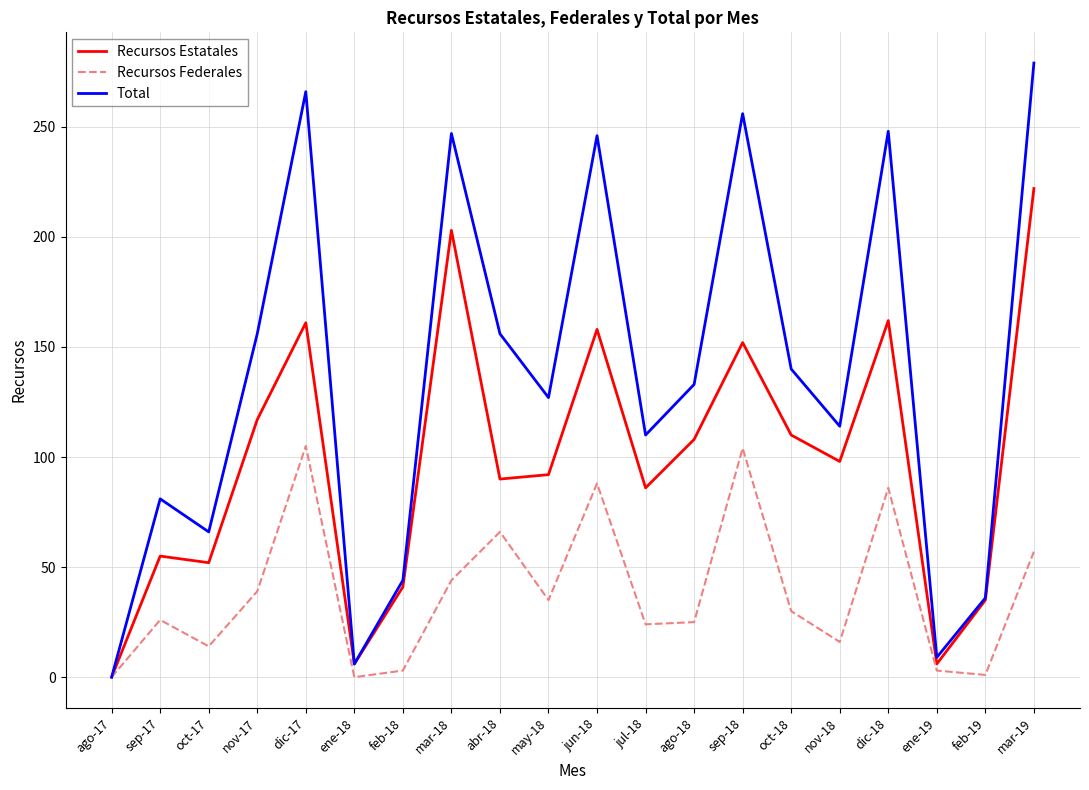

What is the average value of the Total series?

136